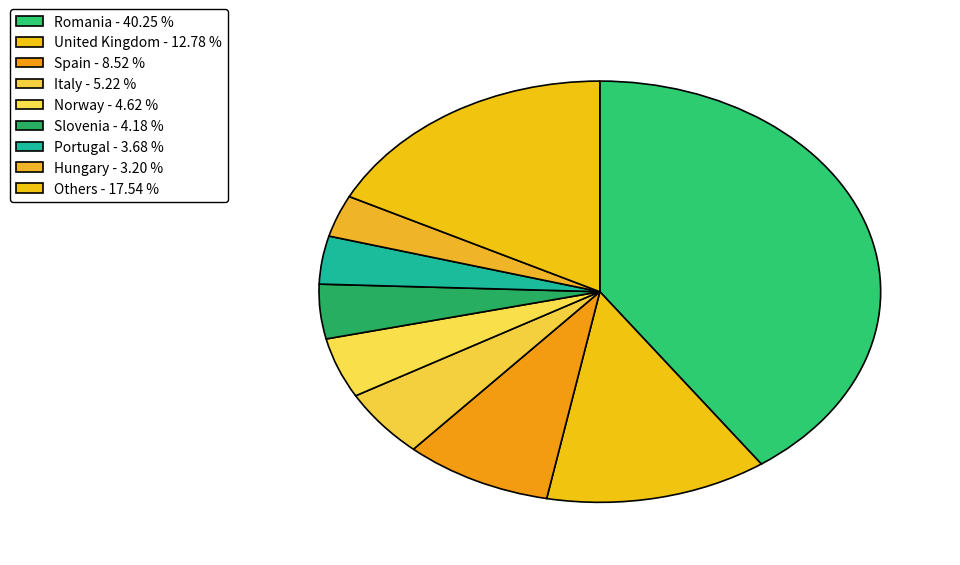

How many slices are in this pie chart?

9